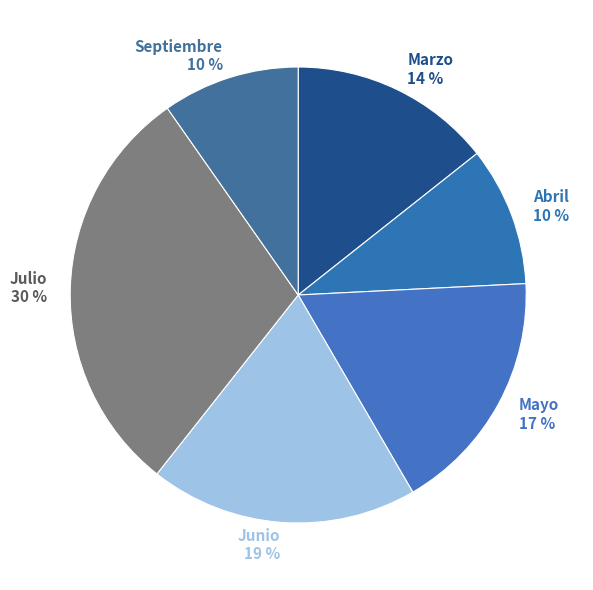

To the nearest percent, what portion does Abril represent?

10%